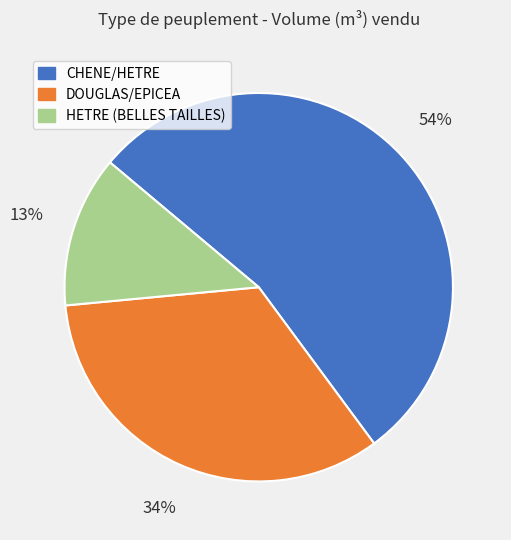

Does CHENE/HETRE account for over 50% of the chart?

Yes